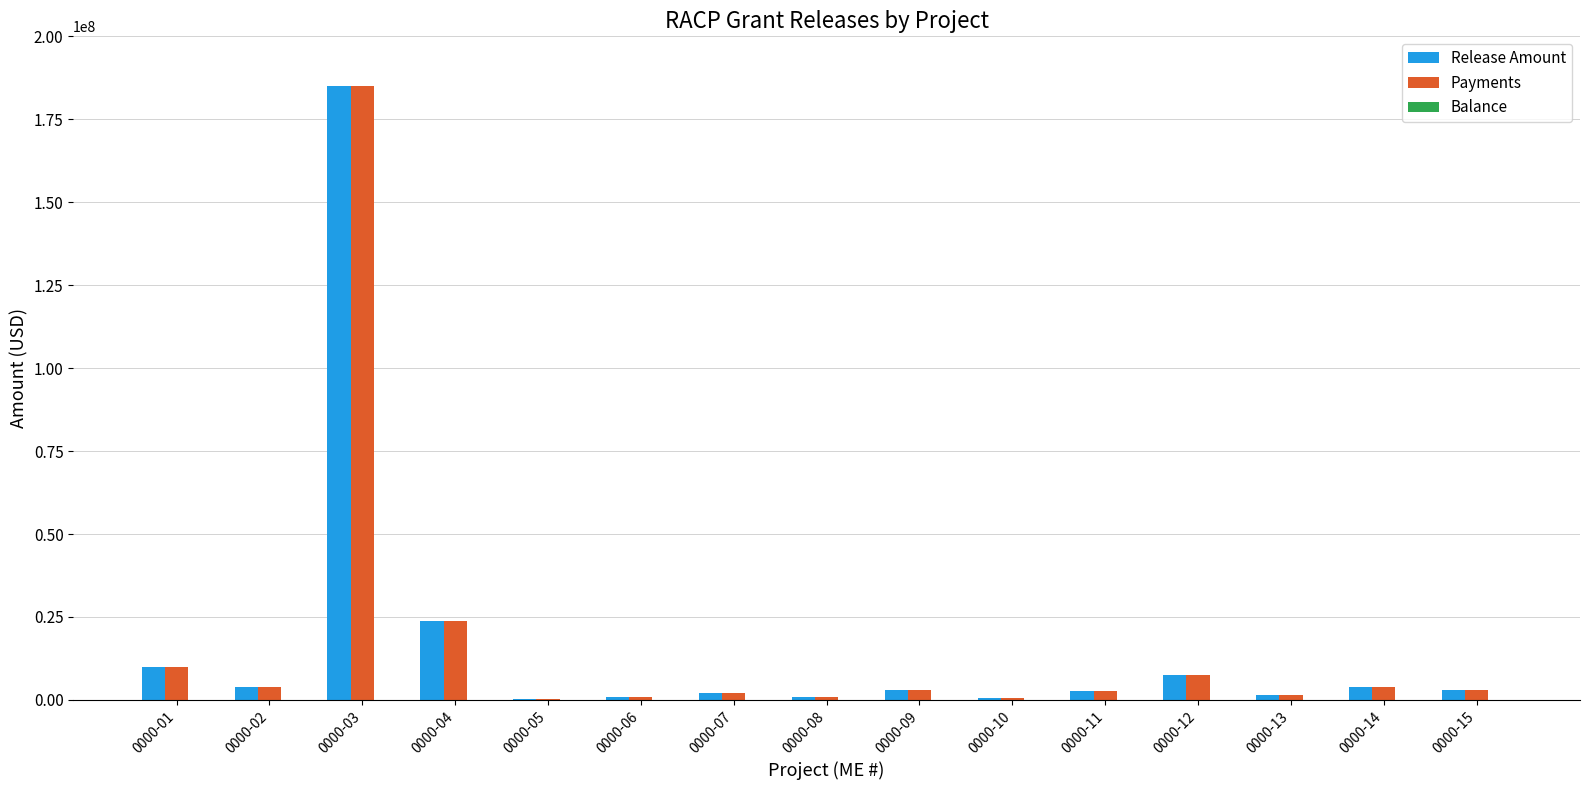

Is the value of Payments at 0000-01 greater than the value of Release Amount at 0000-13?

Yes